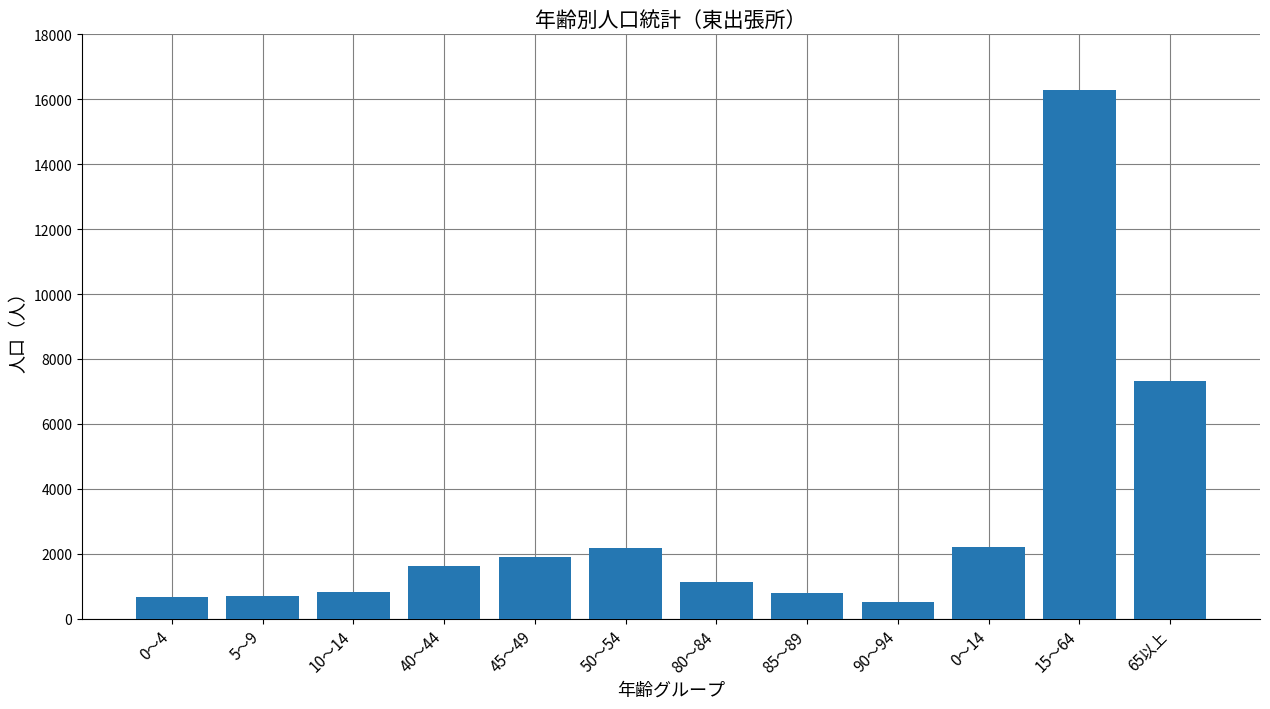

Which category has the highest value across all series?

15～64